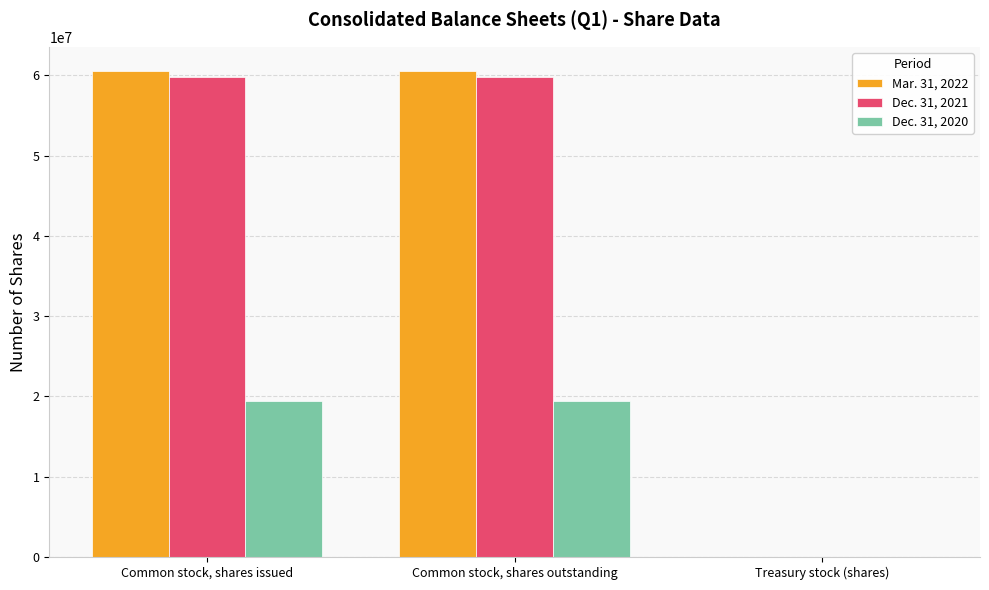

Is it true that Dec. 31, 2020 equals 11080 at Treasury stock (shares)?

True